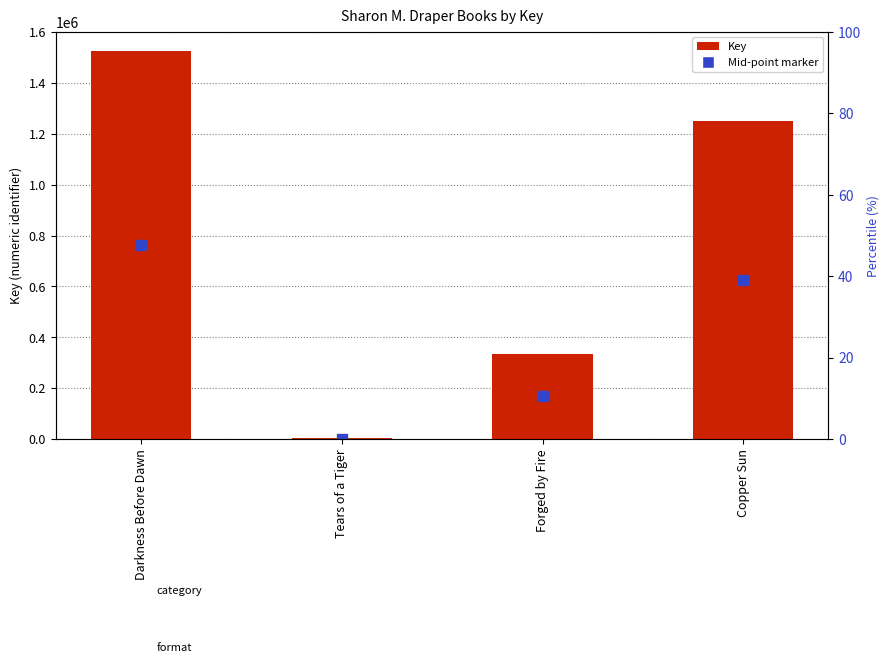

What is the difference between the values at Darkness Before Dawn and Copper Sun?

275474